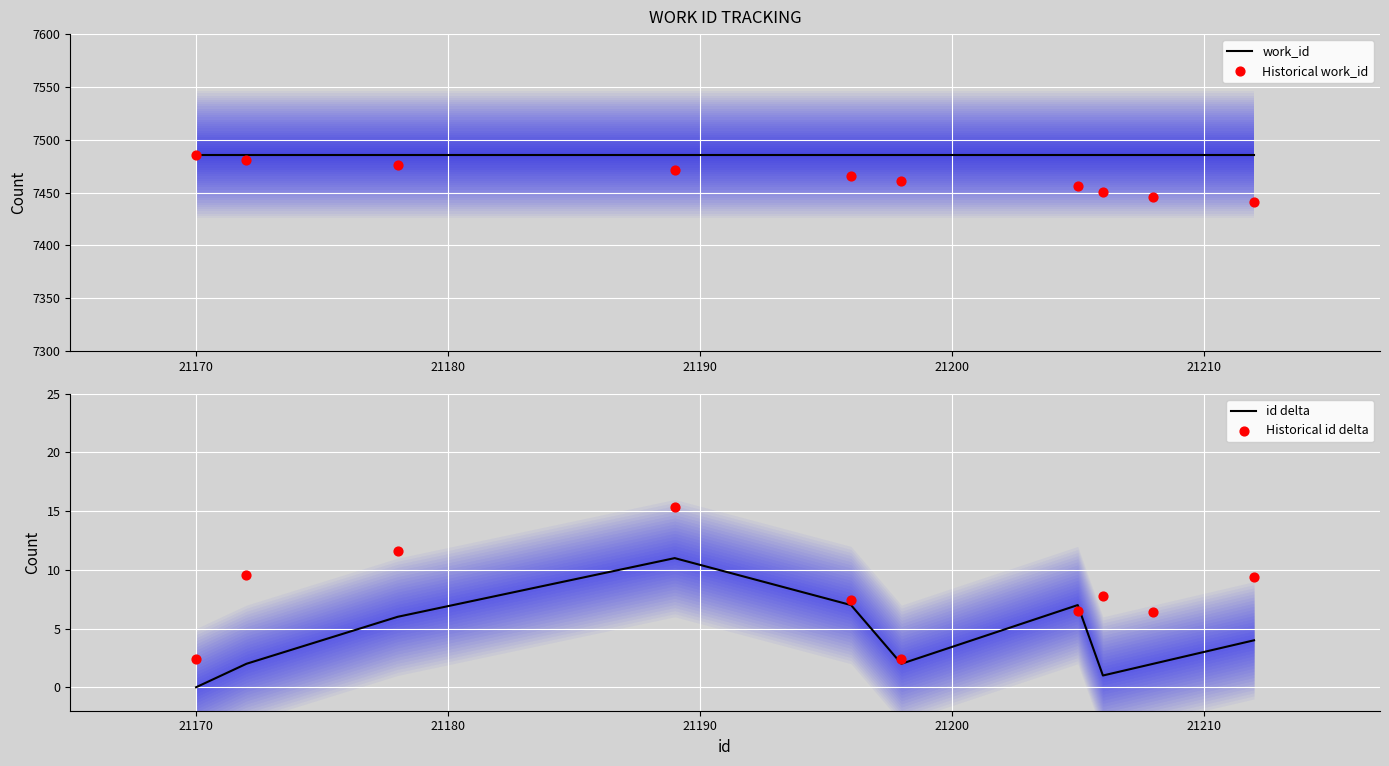

Which series has the largest total across all categories?

work_id